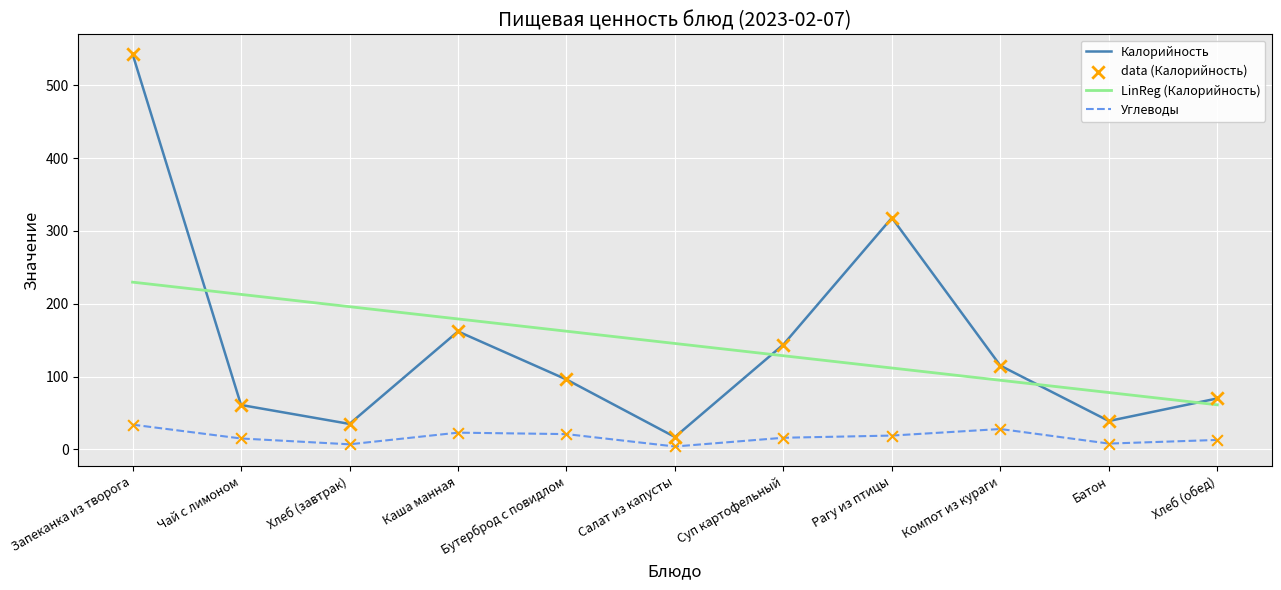

Between Хлеб (завтрак) and Салат из капусты, which series saw the biggest shift?

LinReg (Калорийность)